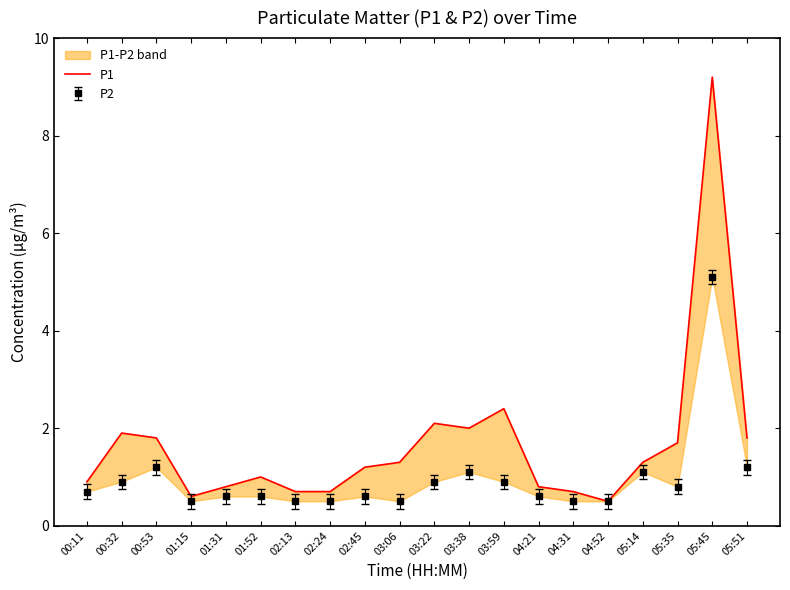

Is it true that the value at 03:22 is 3.2?

False